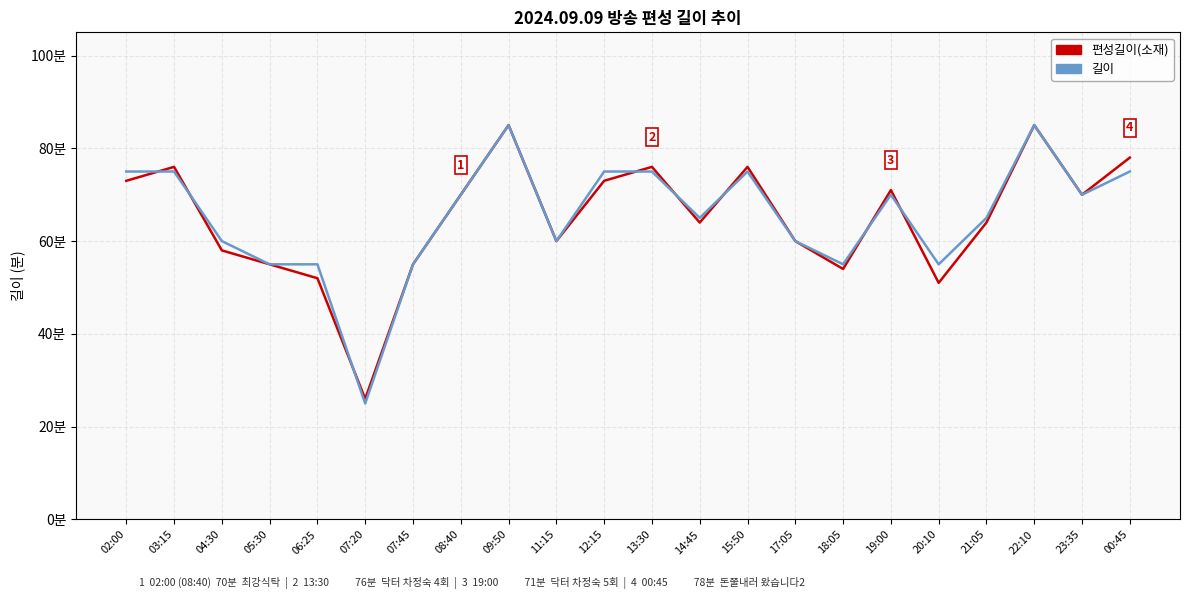

Rank the series at 07:20 from highest to lowest value.

편성길이(소재), 길이